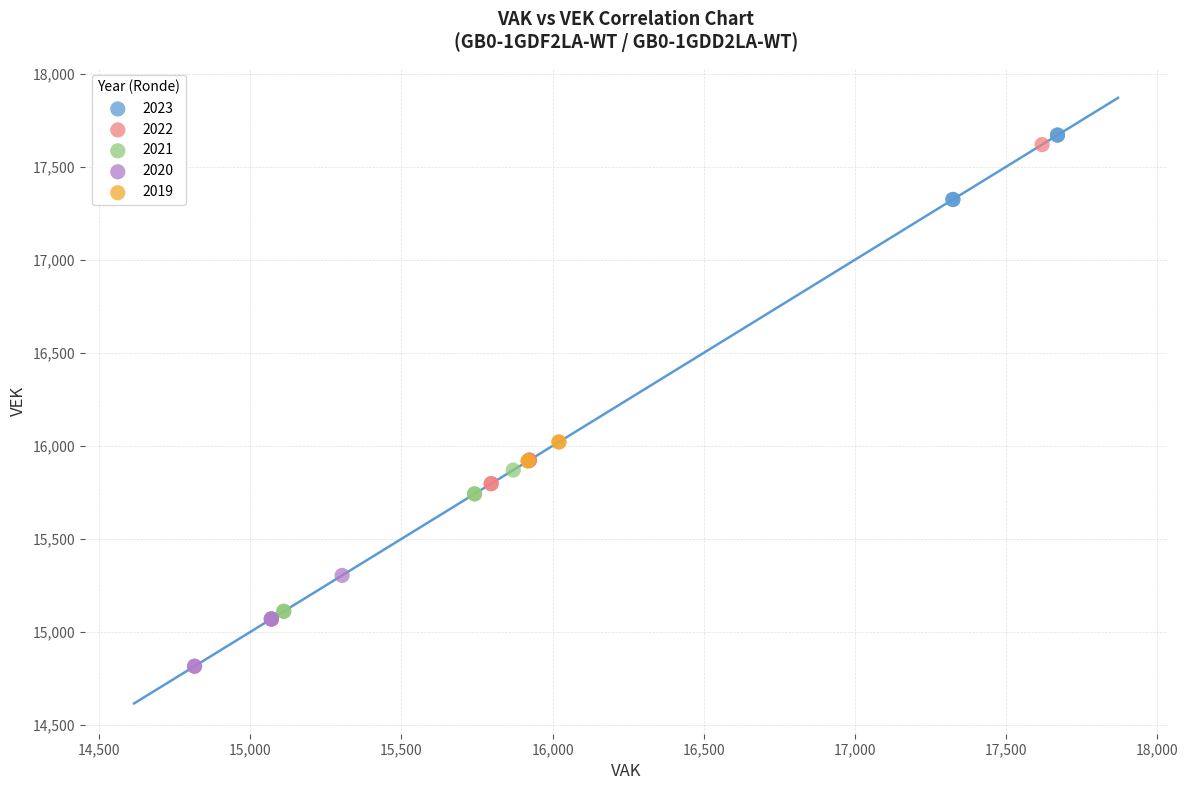

Which series reaches the minimum Y coordinate?

2020